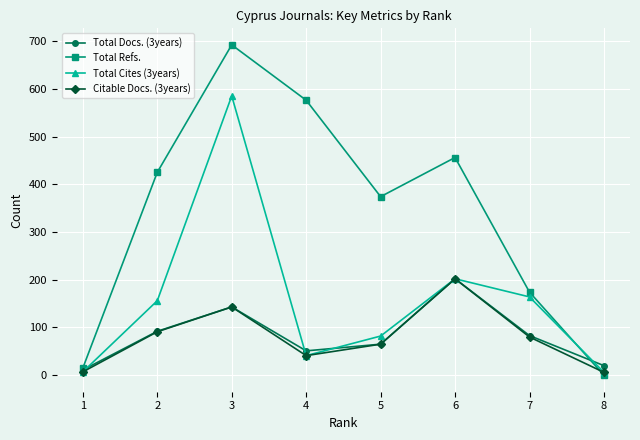

True or false: Total Refs. has more than 2 points higher than both neighbors.

False